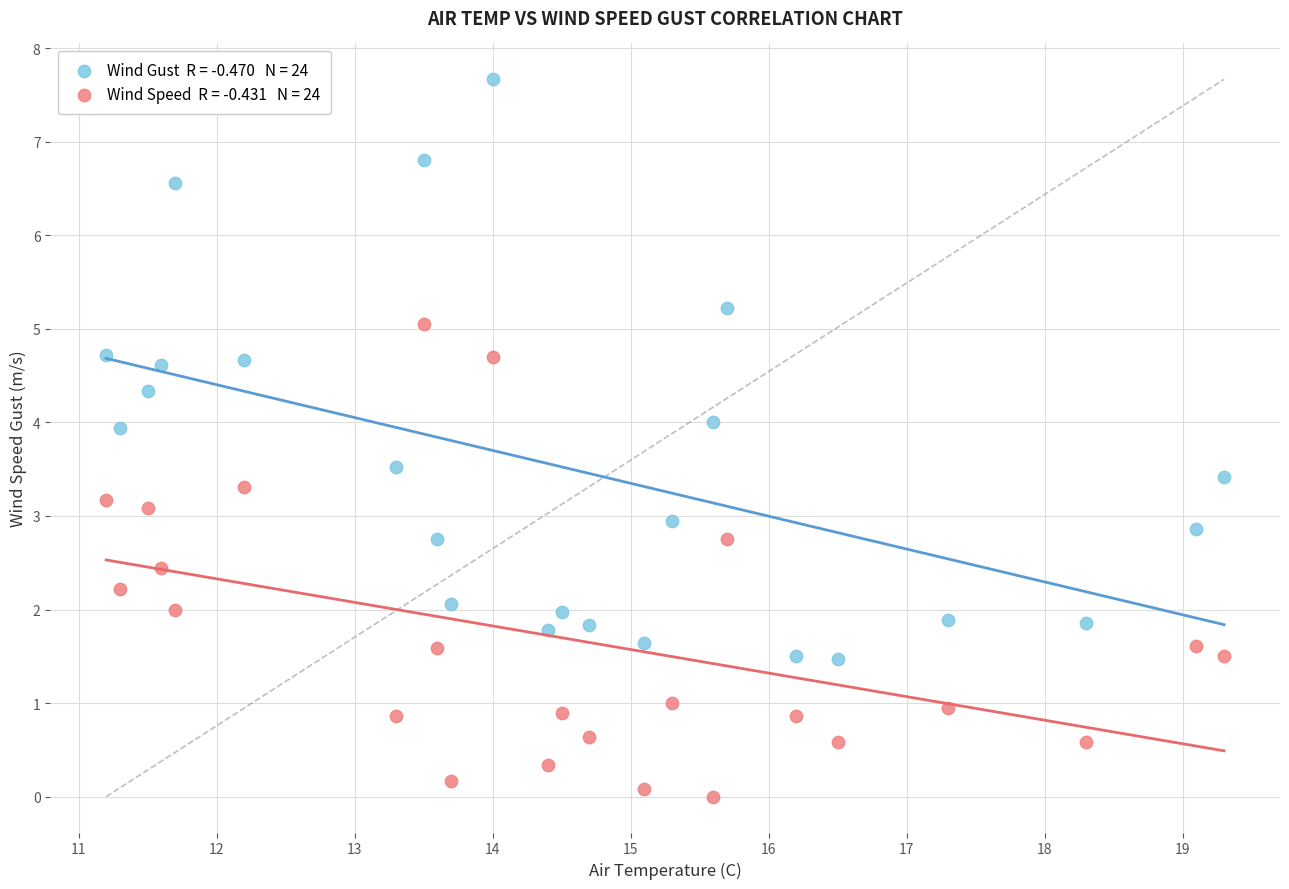

Across all data points, what is the range of X values (max minus min)?

8.1